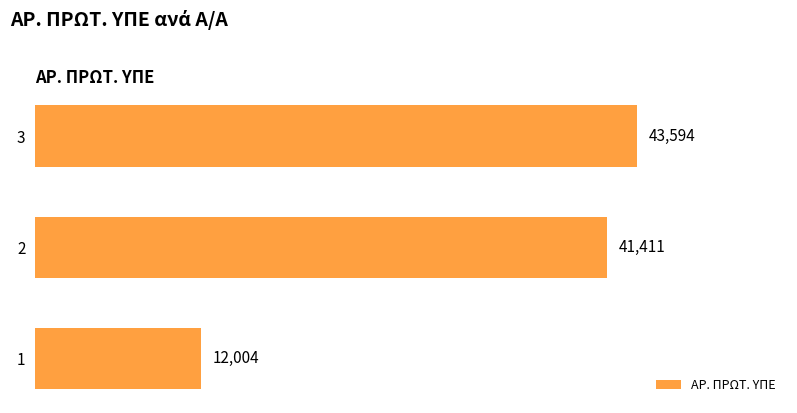

What is the maximum value shown in the chart?

43594